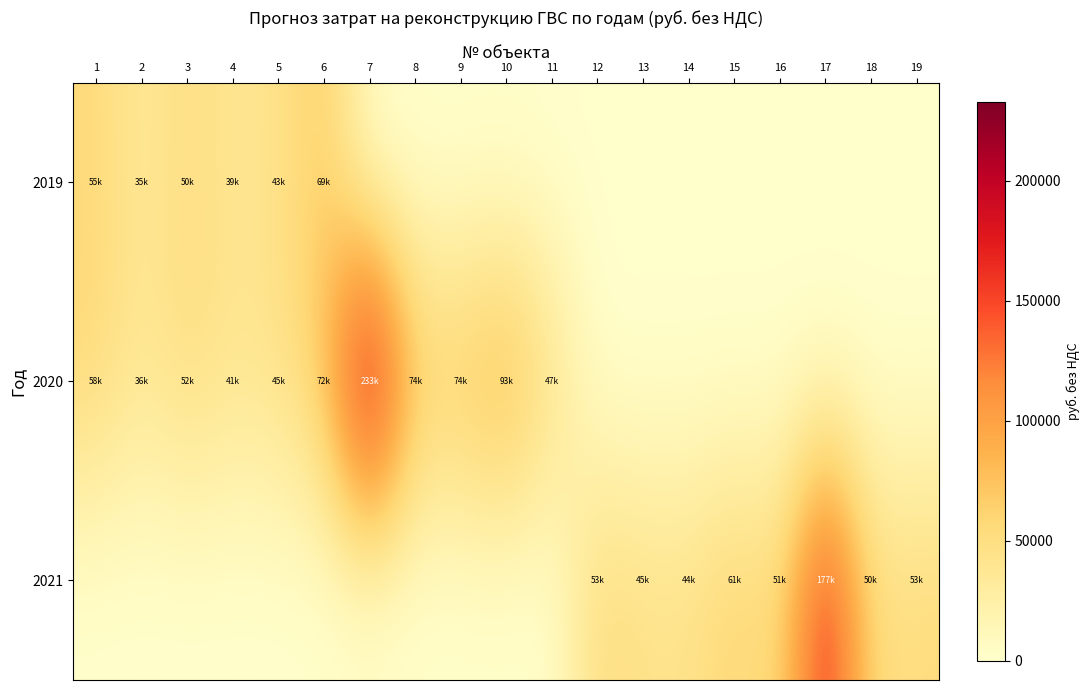

Reading left to right, what are all the values shown in this chart?

2019: 1=55387.5	2=34682.8	3=49989.9	4=39071.4	5=42673.0	6=69058.9	7=0.0	8=0.0	9=0.0	10=0.0	11=0.0	12=0.0	13=0.0	14=0.0	15=0.0	16=0.0	17=0.0	18=0.0	19=0.0
2020: 1=57769.1	2=36174.2	3=52139.5	4=40751.5	5=44507.9	6=72028.4	7=232786.9	8=74117.4	9=74335.2	10=93412.2	11=46562.9	12=0.0	13=0.0	14=0.0	15=0.0	16=0.0	17=0.0	18=0.0	19=0.0
2021: 1=0.0	2=0.0	3=0.0	4=0.0	5=0.0	6=0.0	7=0.0	8=0.0	9=0.0	10=0.0	11=0.0	12=52525.2	13=45043.2	14=44048.2	15=60862.7	16=50944.9	17=176848.7	18=50414.2	19=53466.5